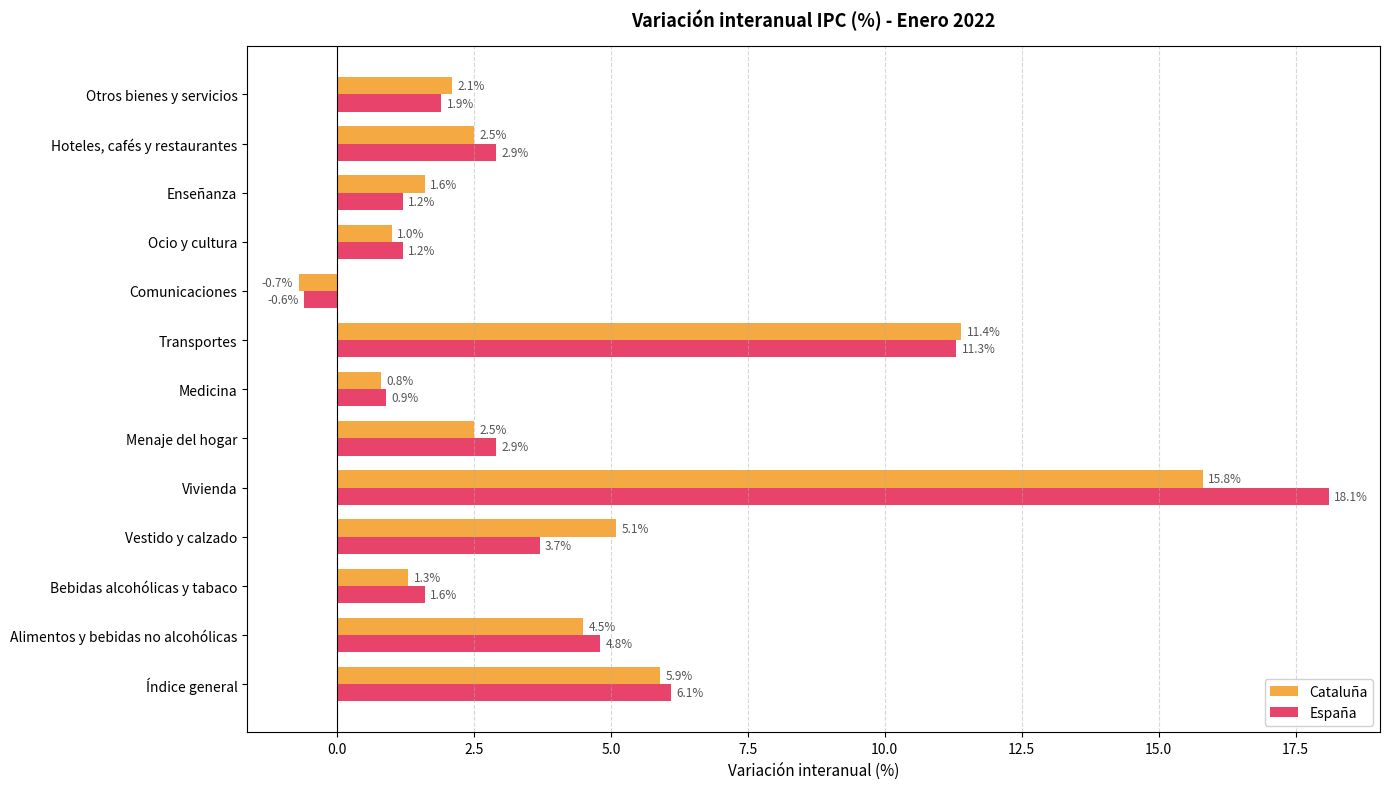

Read the España value at Comunicaciones.

-0.6